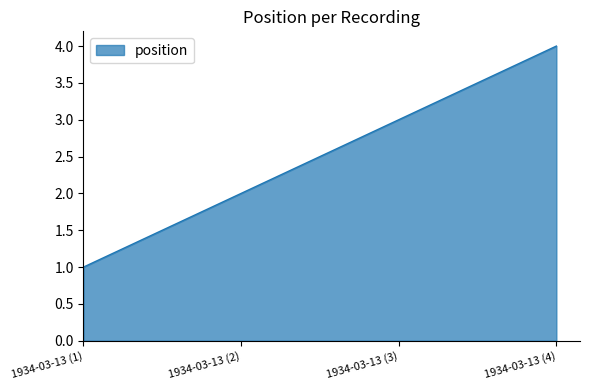

What is the change in value from 1934-03-13 (1) to 1934-03-13 (2)?

+1